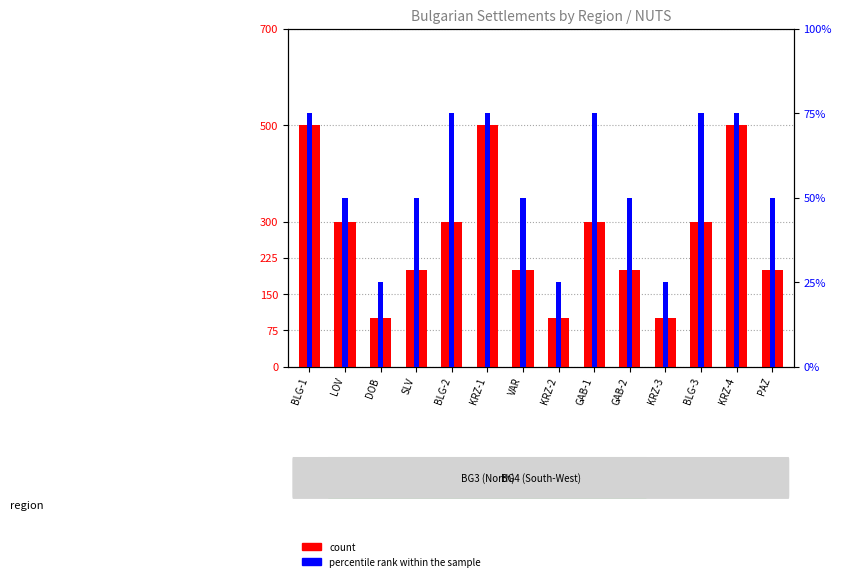

Reading right to left, list all the values displayed in this chart.

count: PAZ=200	KRZ-4=500	BLG-3=300	KRZ-3=100	GAB-2=200	GAB-1=300	KRZ-2=100	VAR=200	KRZ-1=500	BLG-2=300	SLV=200	DOB=100	LOV=300	BLG-1=500
percentile rank within the sample: PAZ=50	KRZ-4=75	BLG-3=75	KRZ-3=25	GAB-2=50	GAB-1=75	KRZ-2=25	VAR=50	KRZ-1=75	BLG-2=75	SLV=50	DOB=25	LOV=50	BLG-1=75